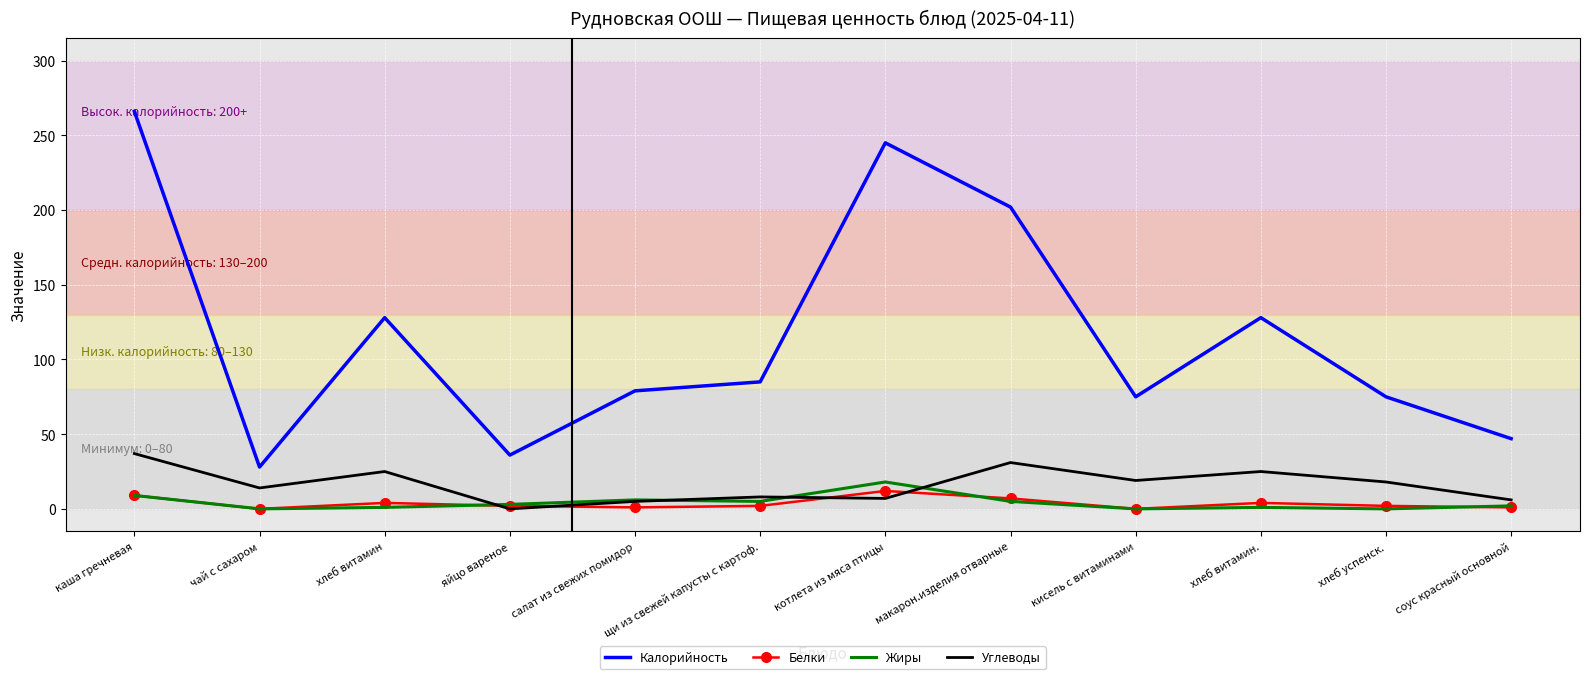

In Жиры, how many points are higher than both neighbors (excluding endpoints)?

3